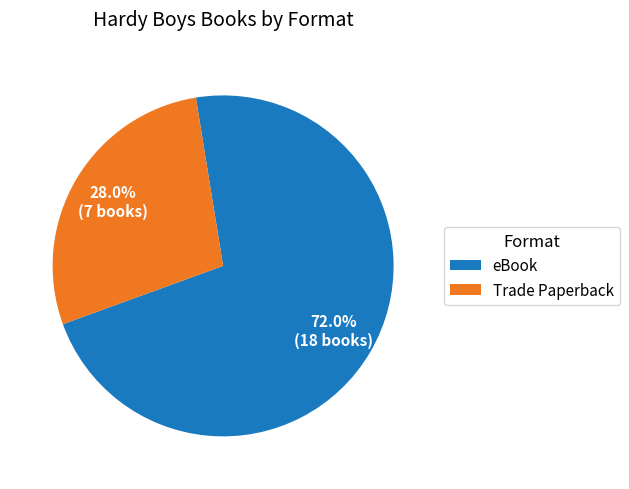

Which category has the biggest portion of the pie?

eBook